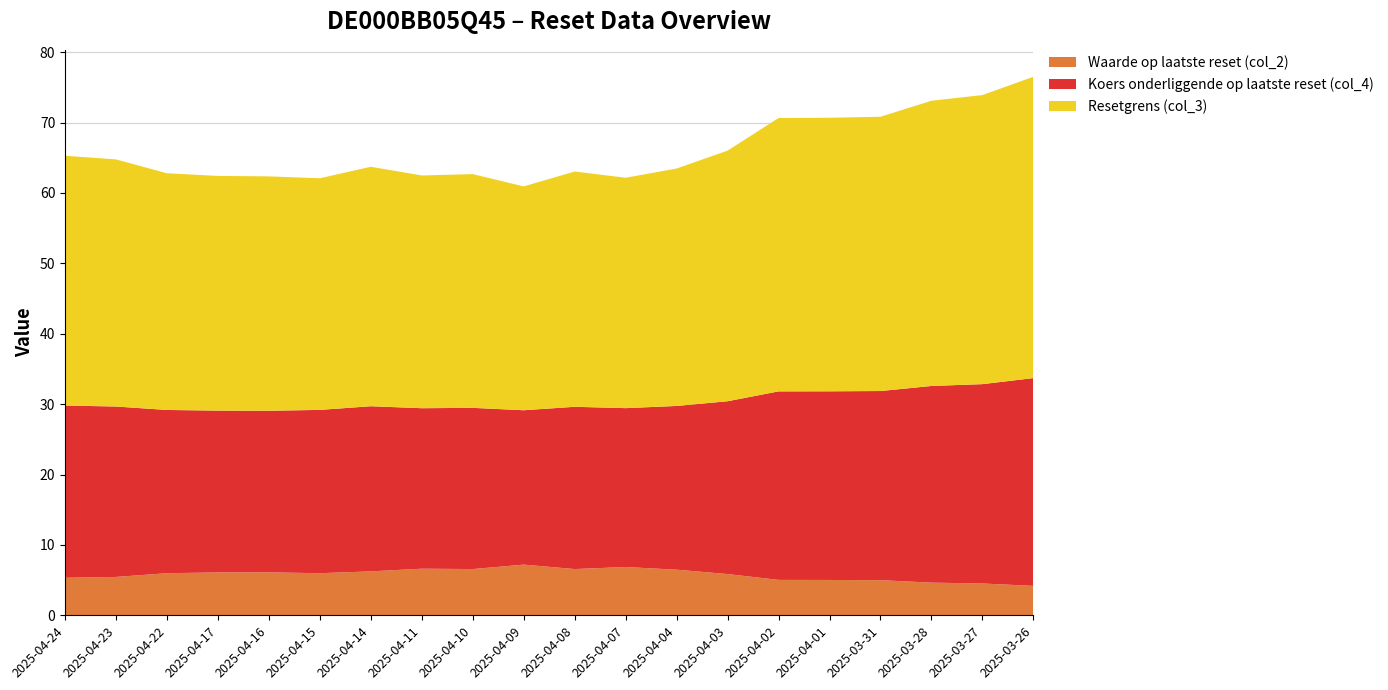

Reading right to left, transcribe all the data shown in this chart.

Waarde op laatste reset (col_2): 2025-03-26=4.2	2025-03-27=4.5	2025-03-28=4.6	2025-03-31=5.0	2025-04-01=5.0	2025-04-02=5.0	2025-04-03=5.9	2025-04-04=6.5	2025-04-07=6.9	2025-04-08=6.6	2025-04-09=7.2	2025-04-10=6.6	2025-04-11=6.6	2025-04-14=6.2	2025-04-15=6.0	2025-04-16=6.1	2025-04-17=6.1	2025-04-22=6.0	2025-04-23=5.5	2025-04-24=5.3
Koers onderliggende op laatste reset (col_4): 2025-03-26=29.5	2025-03-27=28.3	2025-03-28=27.9	2025-03-31=26.9	2025-04-01=26.8	2025-04-02=26.8	2025-04-03=24.6	2025-04-04=23.3	2025-04-07=22.6	2025-04-08=23.1	2025-04-09=21.9	2025-04-10=22.9	2025-04-11=22.8	2025-04-14=23.5	2025-04-15=23.2	2025-04-16=23.0	2025-04-17=23.0	2025-04-22=23.2	2025-04-23=24.2	2025-04-24=24.5
Resetgrens (col_3): 2025-03-26=42.8	2025-03-27=41.1	2025-03-28=40.5	2025-03-31=39.0	2025-04-01=38.9	2025-04-02=38.8	2025-04-03=35.6	2025-04-04=33.7	2025-04-07=32.7	2025-04-08=33.4	2025-04-09=31.8	2025-04-10=33.2	2025-04-11=33.1	2025-04-14=34.0	2025-04-15=32.9	2025-04-16=33.3	2025-04-17=33.3	2025-04-22=33.6	2025-04-23=35.1	2025-04-24=35.5